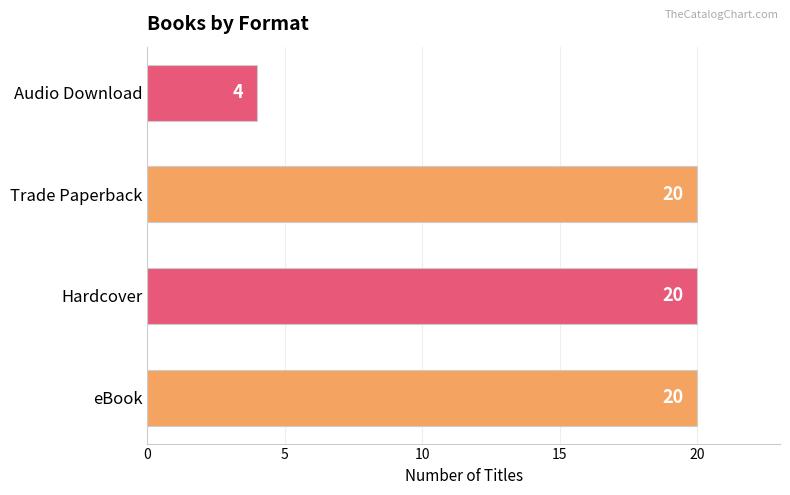

What is the sum of all values?

64